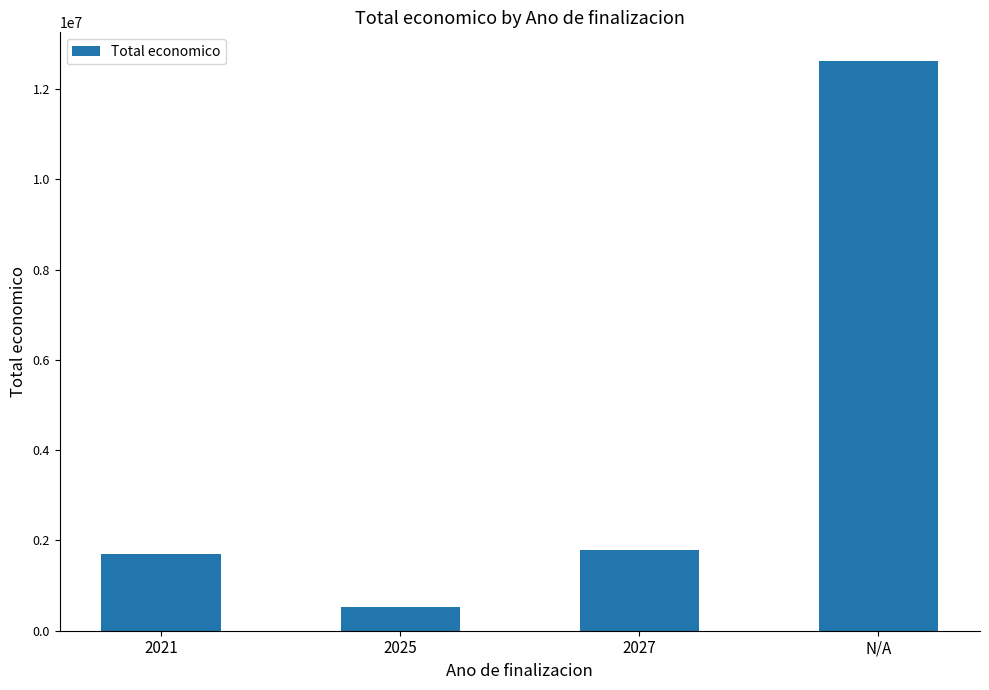

What is the smallest value displayed?

533449.0